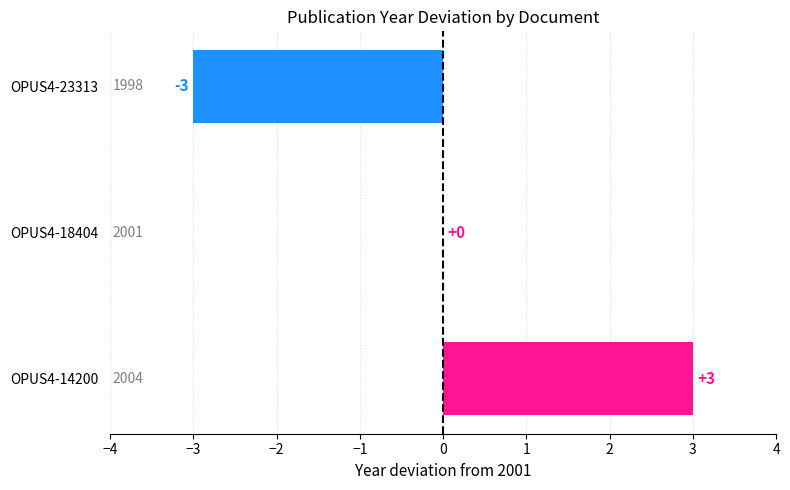

Between OPUS4-18404 and OPUS4-23313, which is larger?

OPUS4-18404